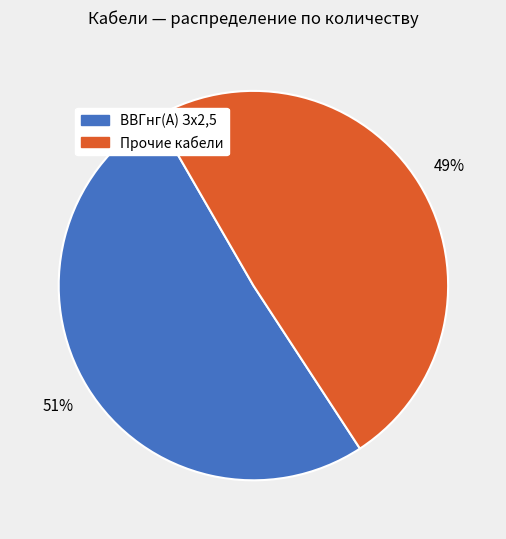

True or false: ВВГнг(А) Зх2,5 accounts for 65% of the total.

False